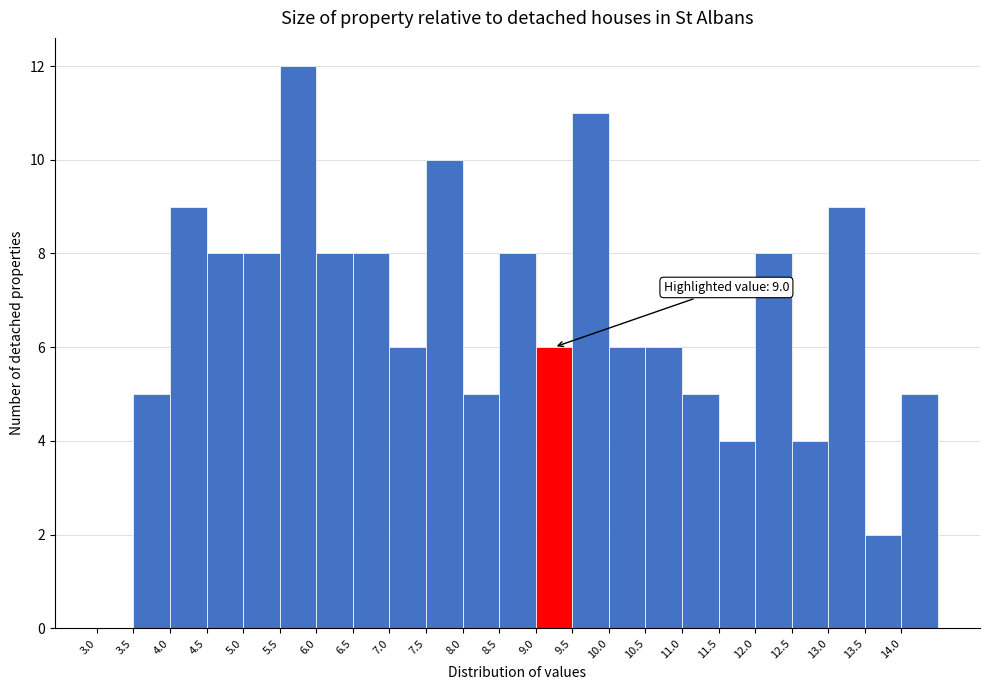

Which range on the x-axis has the tallest bar?

5.5 to 6.0